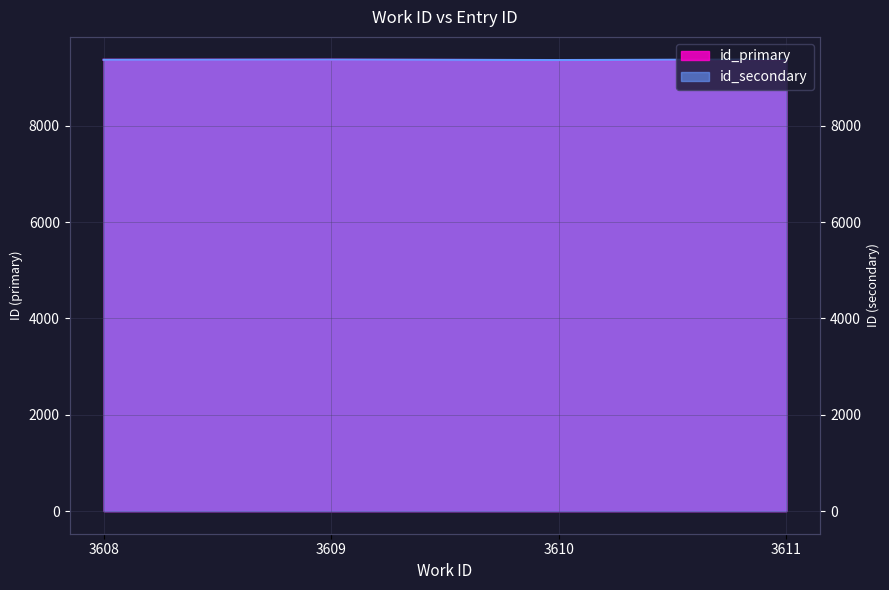

Where is the first local maximum for id_primary?

3609